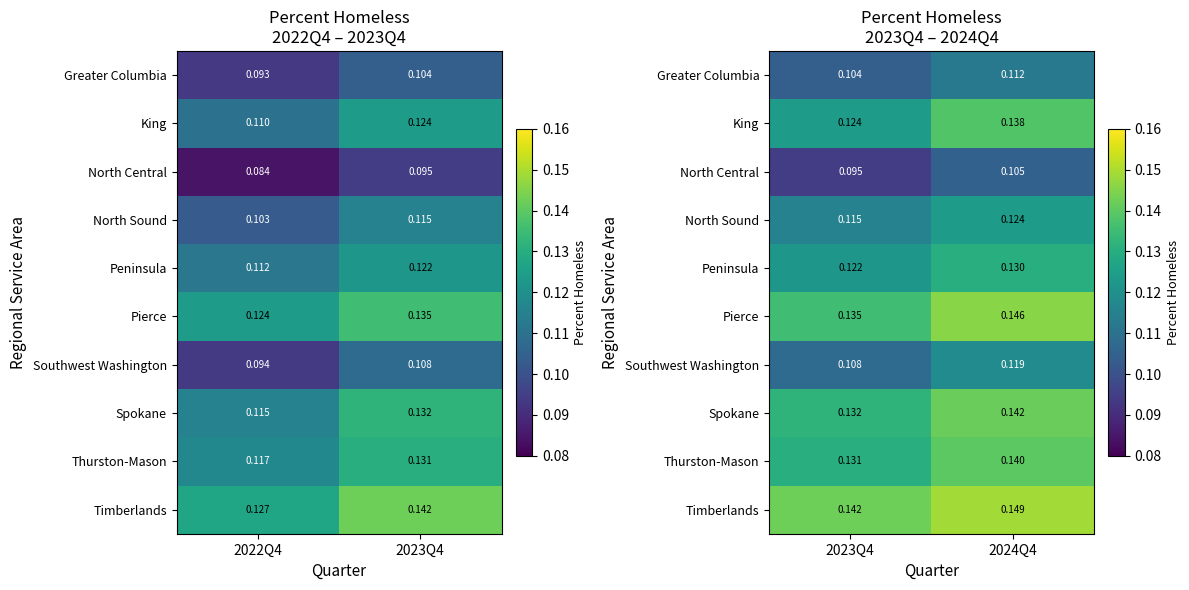

Where is Peninsula nearest to the value 0?

2023Q4